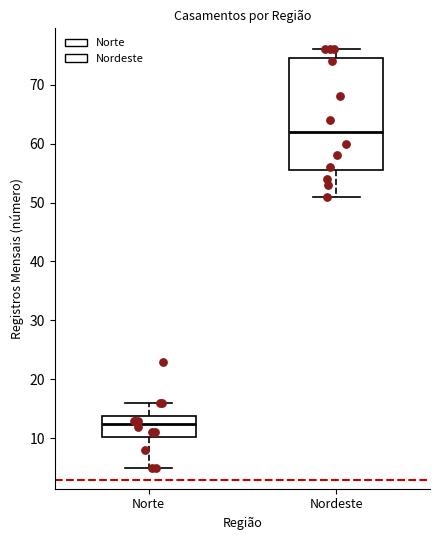

Which box is the tallest, from its lower edge to its upper edge?

Nordeste